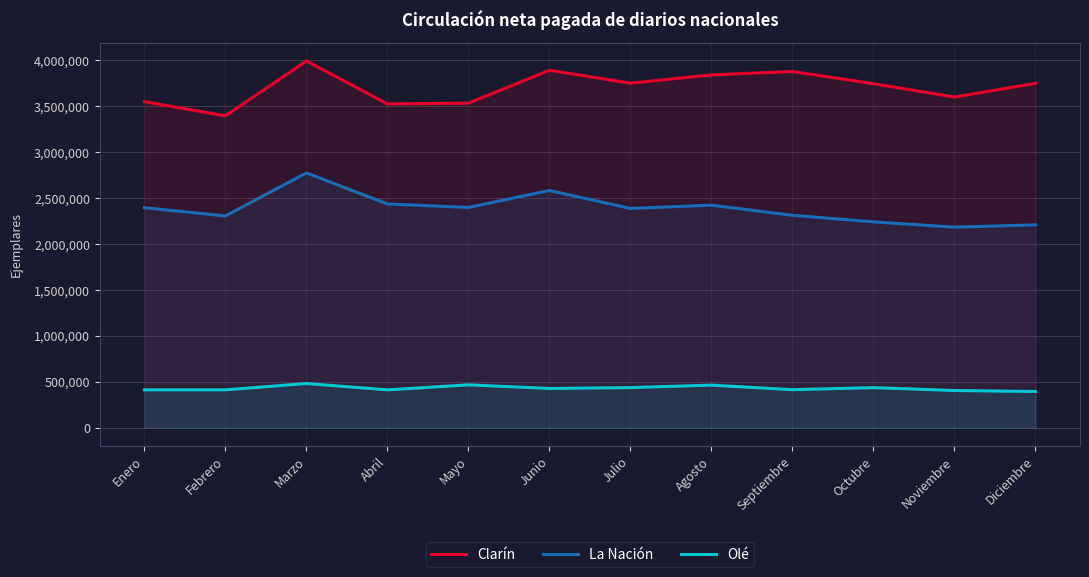

True or false: La Nación has more than 2 interior local peaks.

True